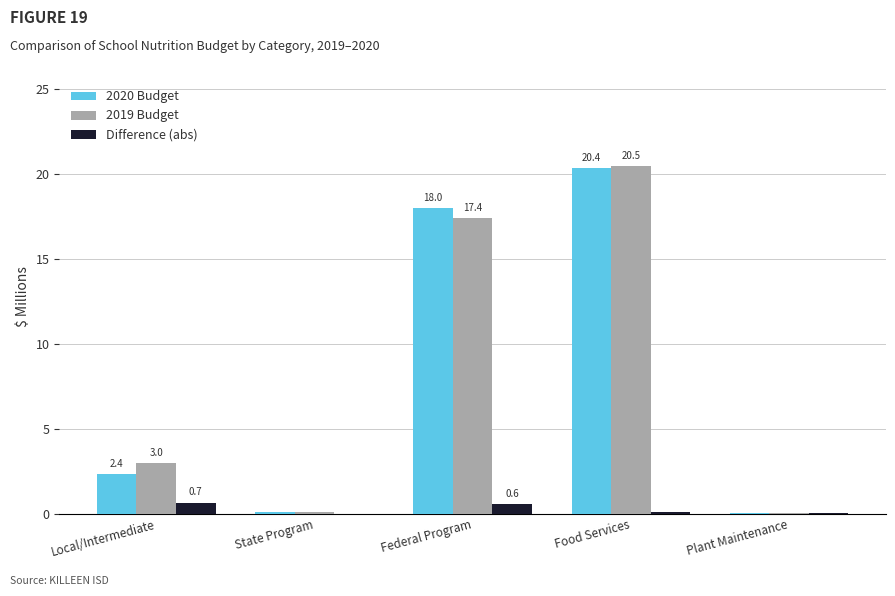

True or false: 2019 Budget has a value of 11.3 at Food Services.

False